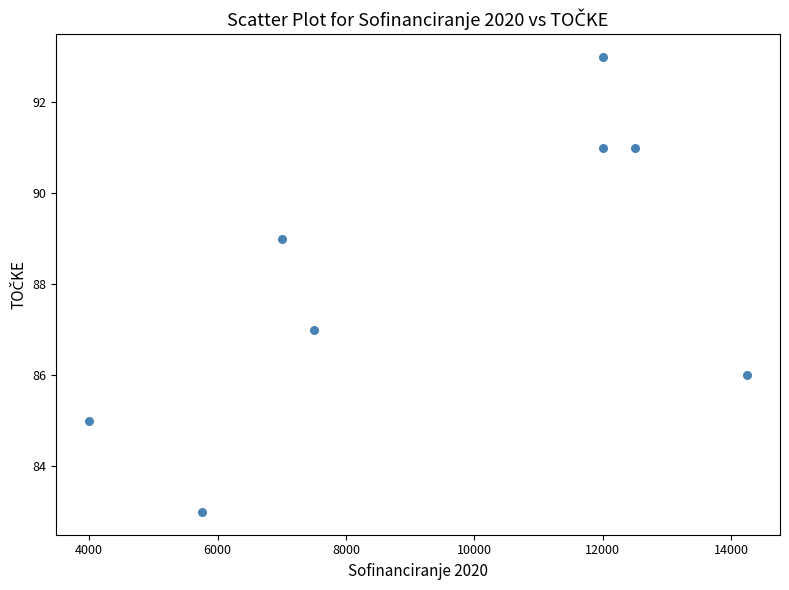

What is the average X value?

9375